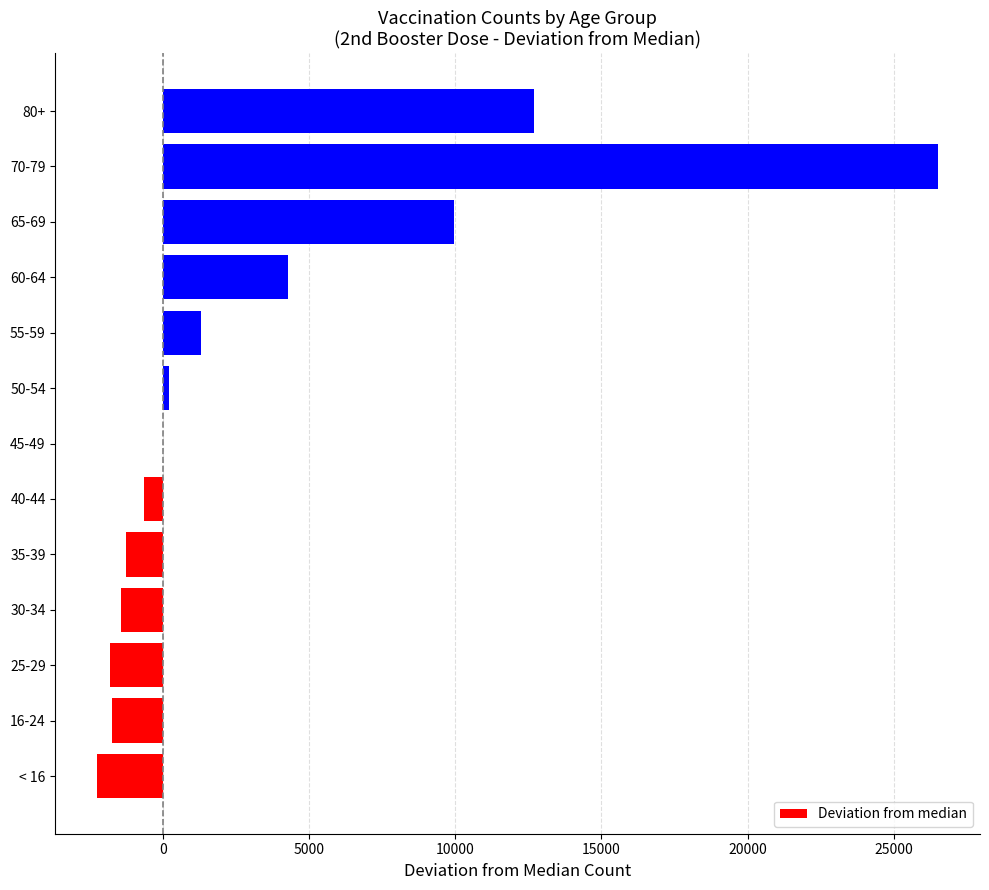

At which category does the chart reach its peak across all series?

70-79